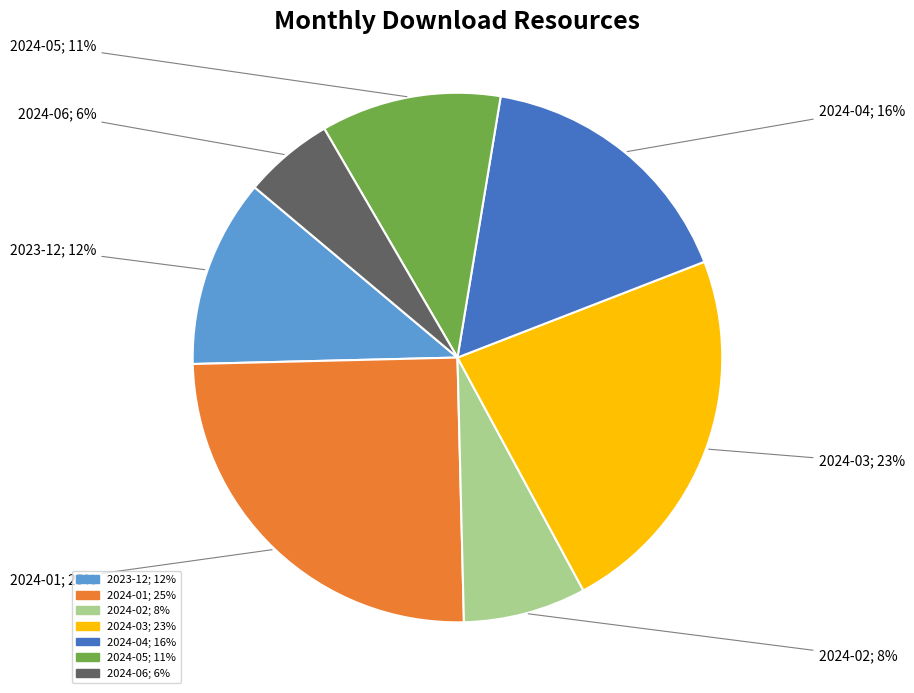

Is it true that 2024-02 is 8% of the pie?

True